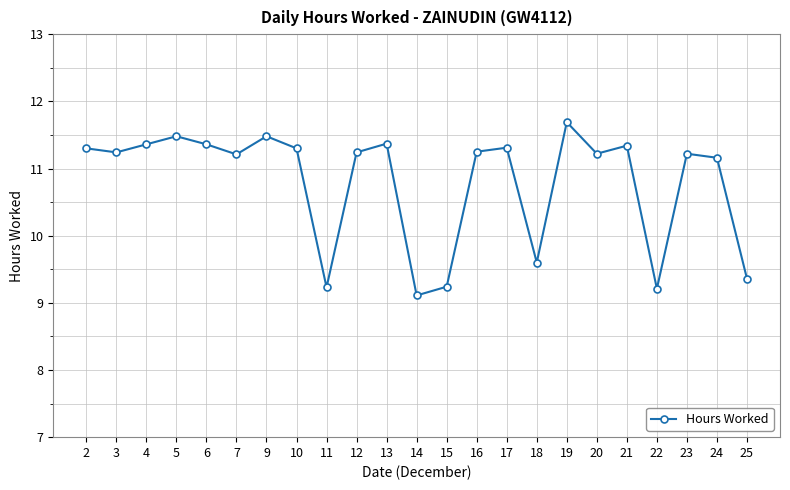

What is the sum of the values at 5 and 16?

22.7